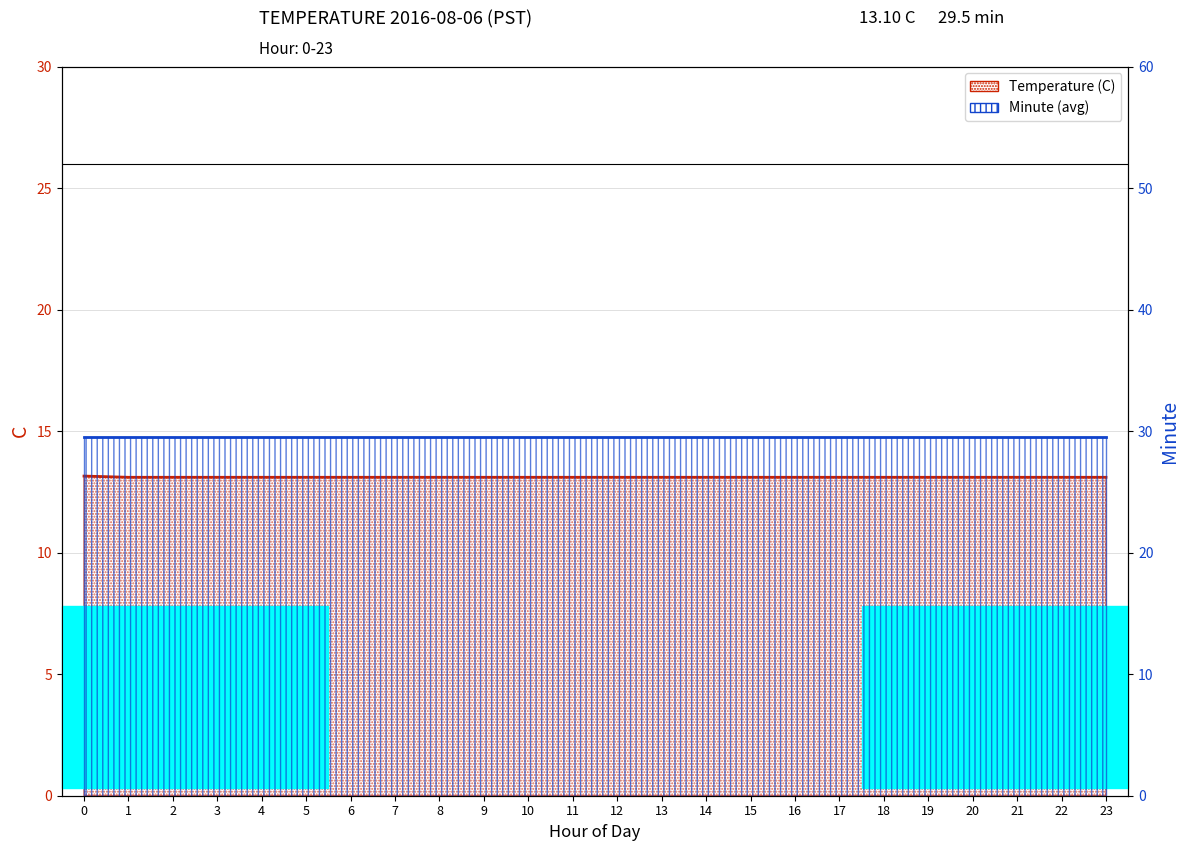

Reading right to left, list all the values displayed in this chart.

Temperature (C): 13.1	13.1	13.1	13.1	13.1	13.1	13.1	13.1	13.1	13.1	13.1	13.1	13.1	13.1	13.1	13.1	13.1	13.1	13.1	13.1	13.1	13.1	13.1	13.2
Minute (avg): 29.5	29.5	29.5	29.5	29.5	29.5	29.5	29.5	29.5	29.5	29.5	29.5	29.5	29.5	29.5	29.5	29.5	29.5	29.5	29.5	29.5	29.5	29.5	29.5